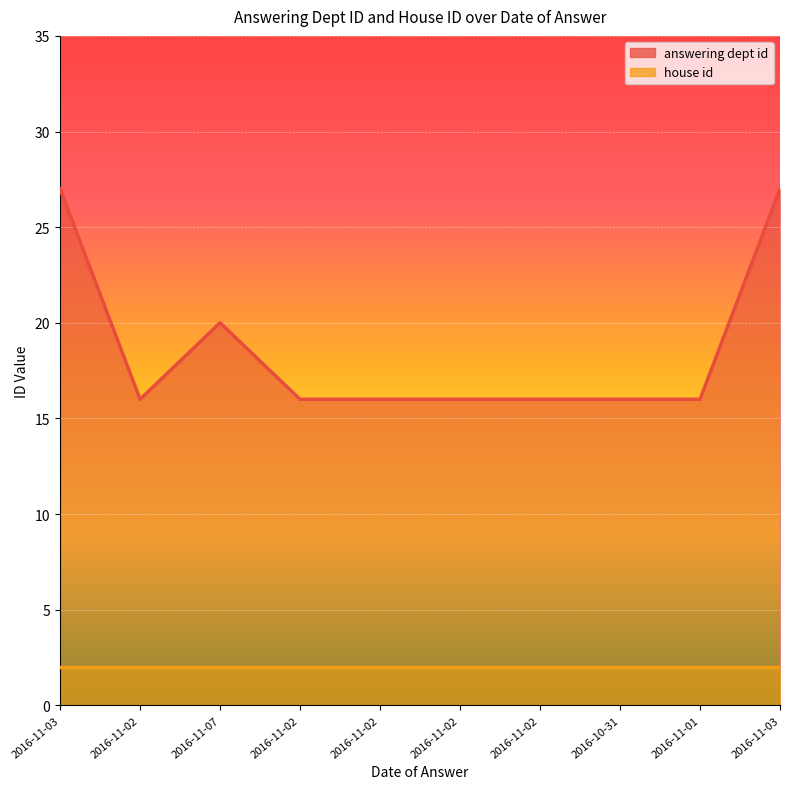

Rank the categories by value from lowest to highest.

2016-11-02, 2016-11-02, 2016-11-02, 2016-11-02, 2016-11-02, 2016-10-31, 2016-11-01, 2016-11-07, 2016-11-03, 2016-11-03